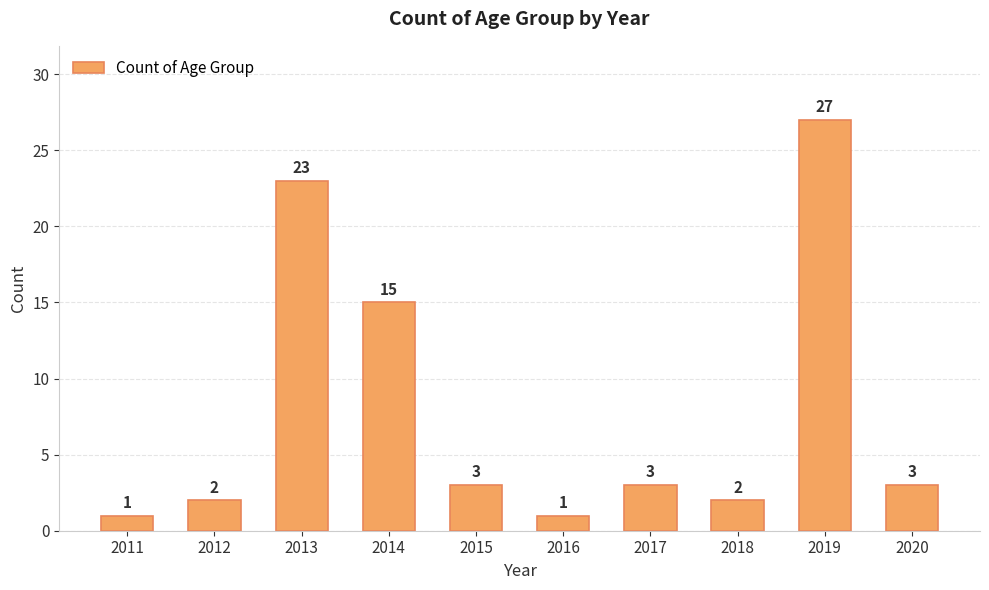

True or false: the data shows 1 at 2015.

False